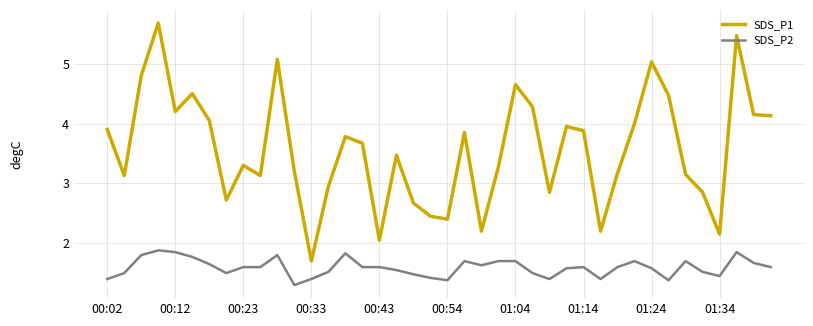

True or false: SDS_P1 and SDS_P2 cross at least once.

False